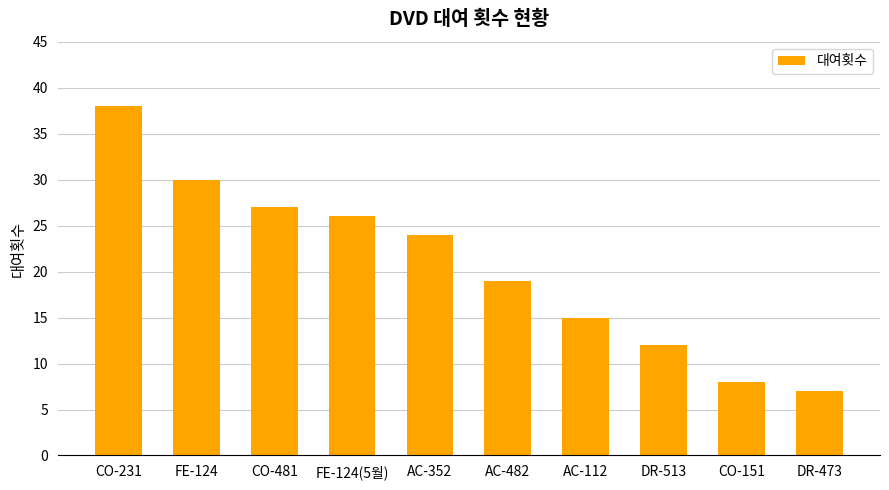

Does the chart contain any negative values?

No